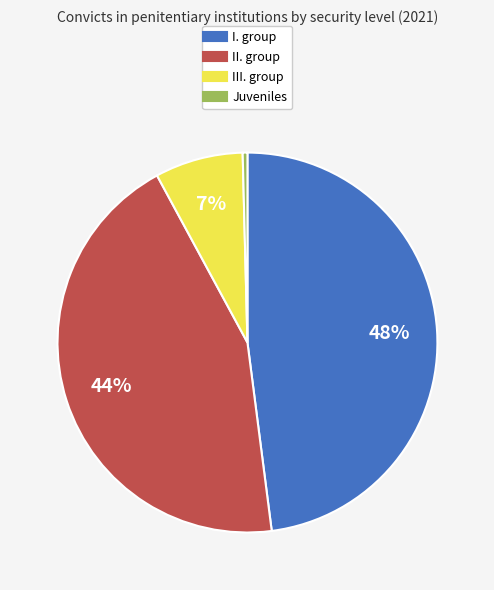

Rank the categories by value from lowest to highest.

Juveniles, III. group, II. group, I. group